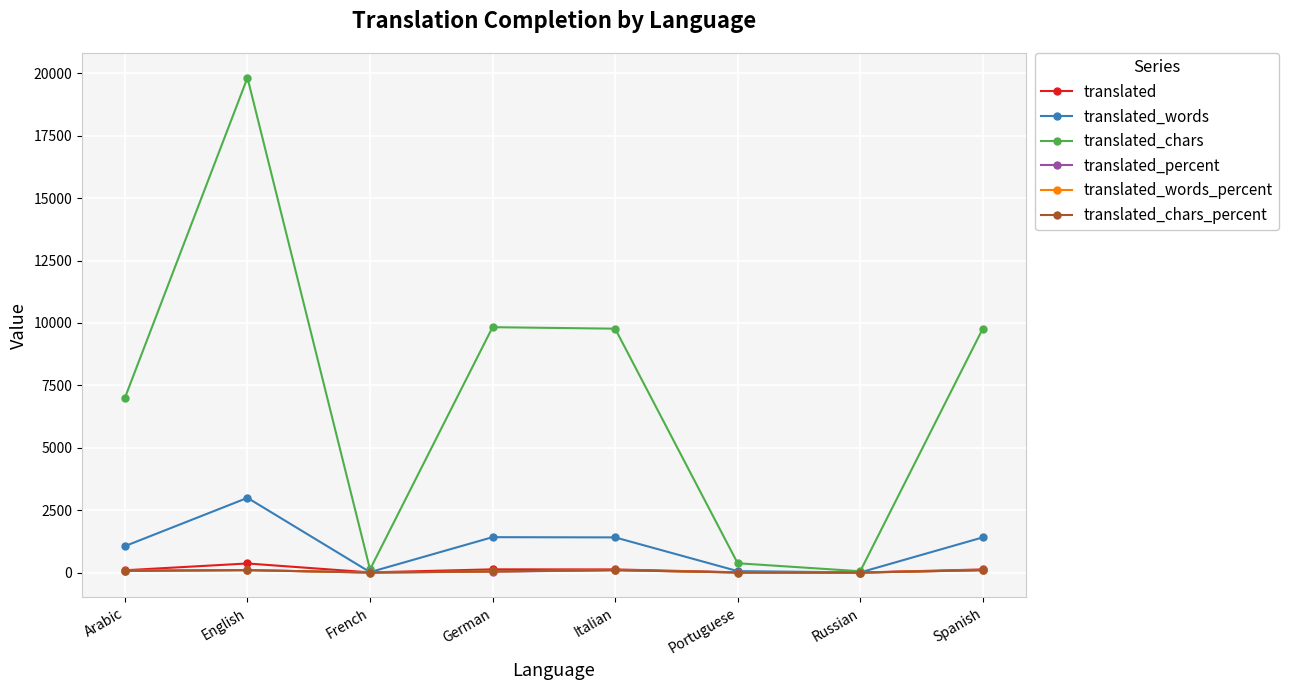

The translated_chars series shows 27090.9 at English. True or false?

False